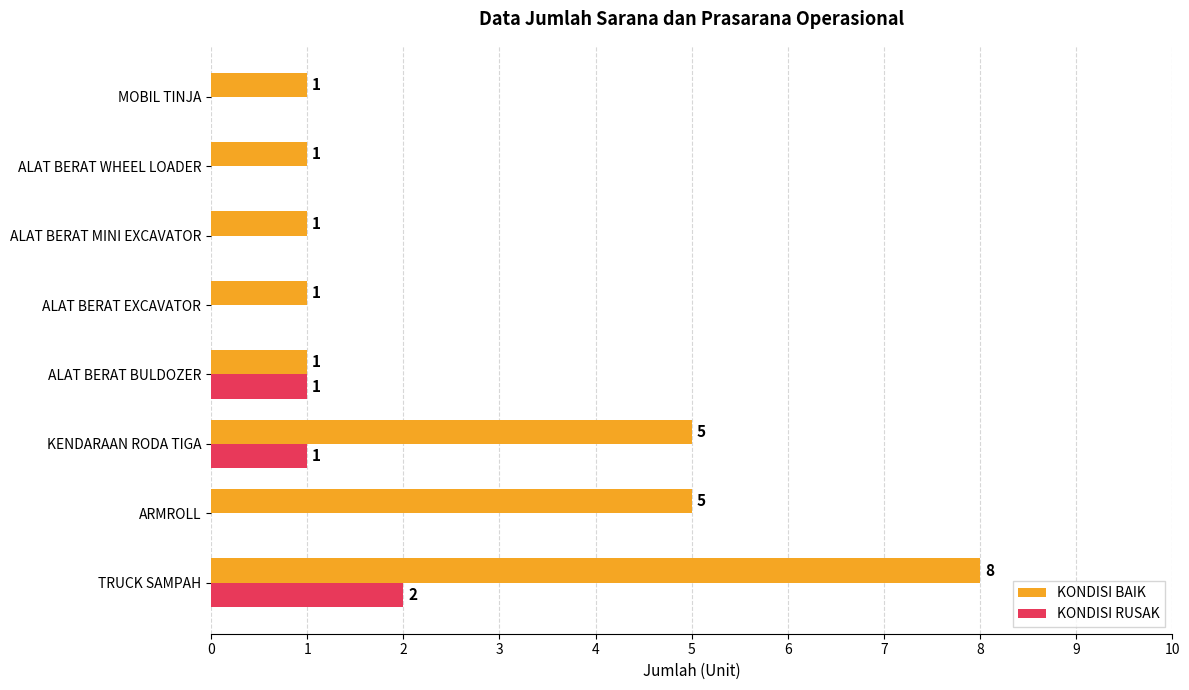

Which series has the largest total across all categories?

KONDISI BAIK